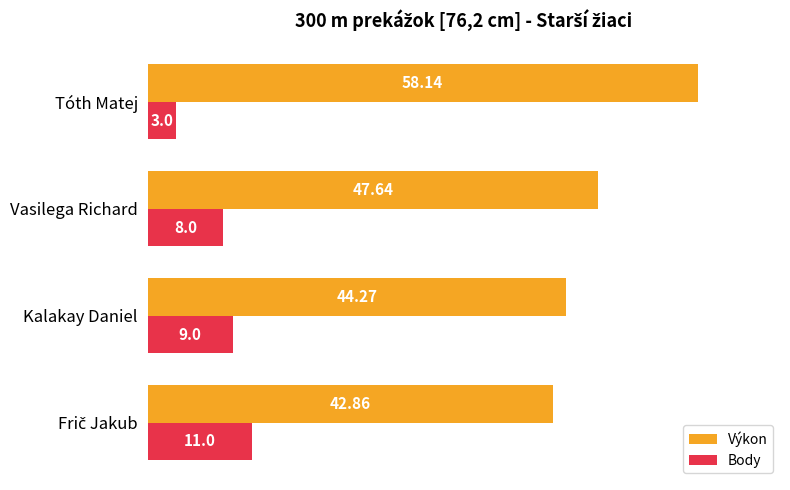

Rank the series at Tóth Matej from highest to lowest value.

Výkon, Body